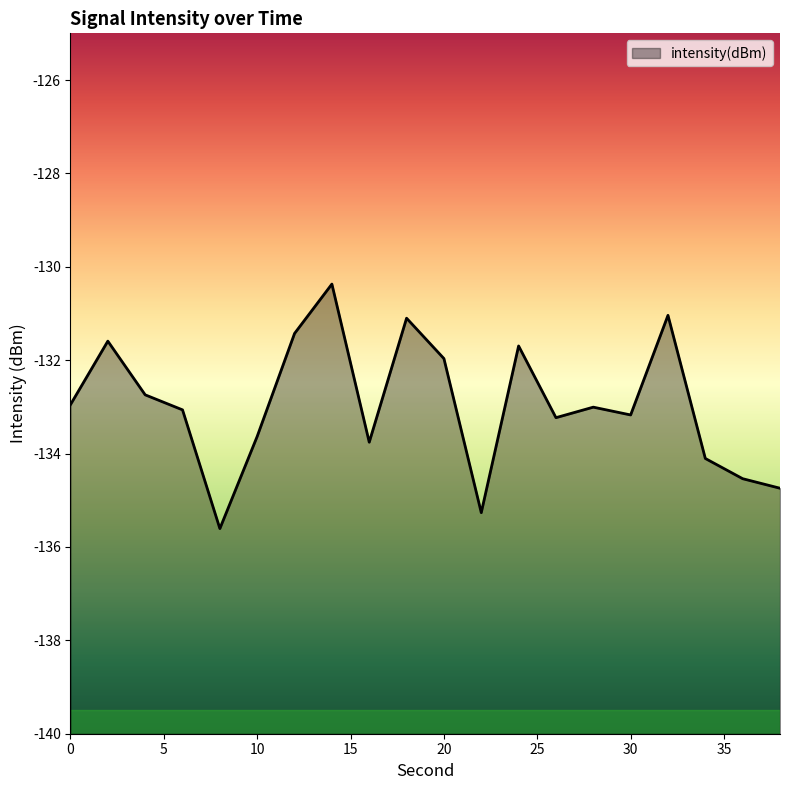

Reading right to left, extract all data points from this chart.

38=-134.7	36=-134.5	34=-134.1	32=-131.0	30=-133.2	28=-133.0	26=-133.2	24=-131.7	22=-135.3	20=-132.0	18=-131.1	16=-133.8	14=-130.4	12=-131.4	10=-133.6	8=-135.6	6=-133.1	4=-132.7	2=-131.6	0=-133.0